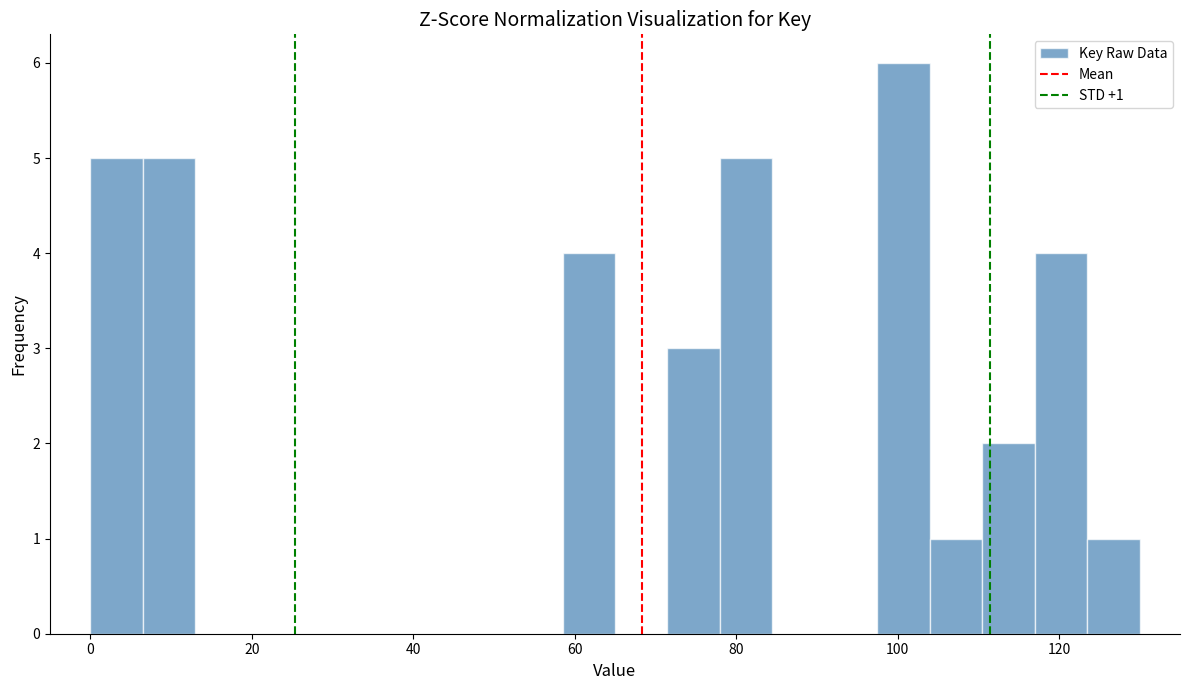

Read against the x-axis, roughly where is the centre of the tallest bar?

100